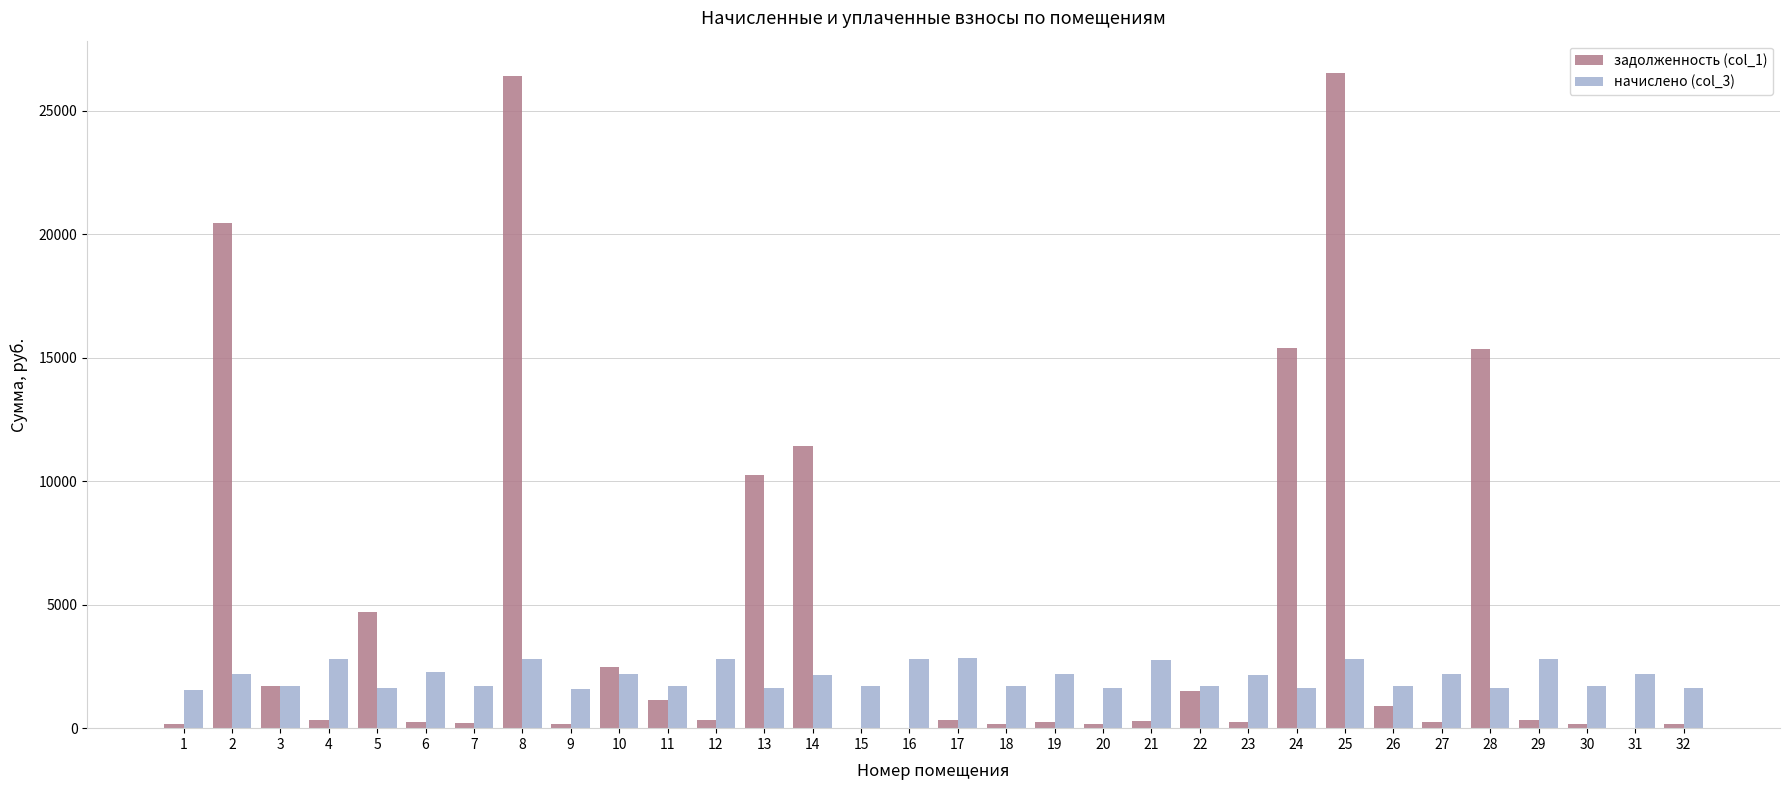

What is the maximum value shown in the chart?

26501.8